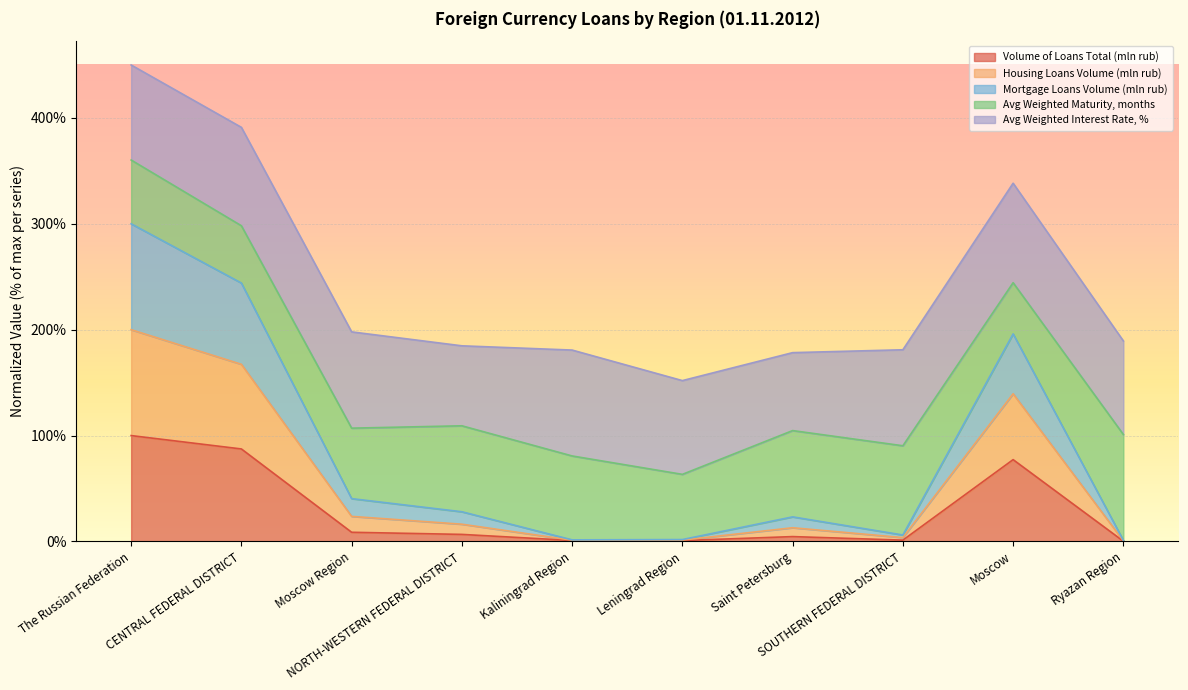

What are all the series names shown in the legend?

Volume of Loans Total (mln rub), Housing Loans Volume (mln rub), Mortgage Loans Volume (mln rub), Avg Weighted Maturity, months, Avg Weighted Interest Rate, %